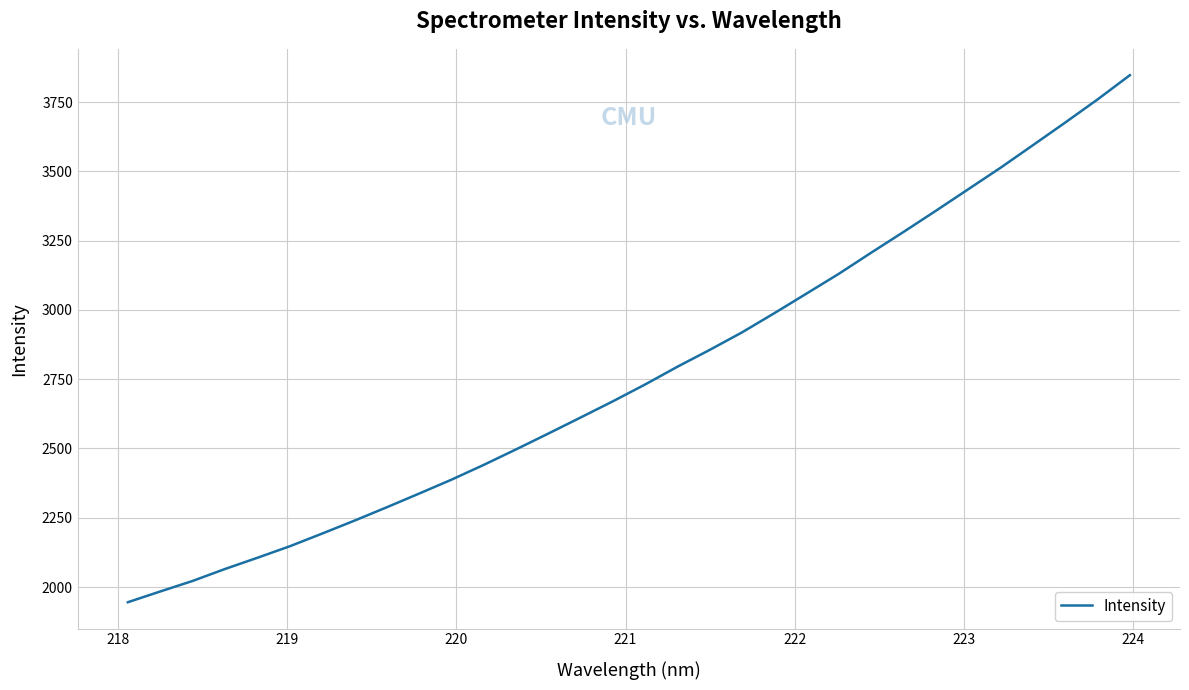

What is the greatest value displayed?

3847.4